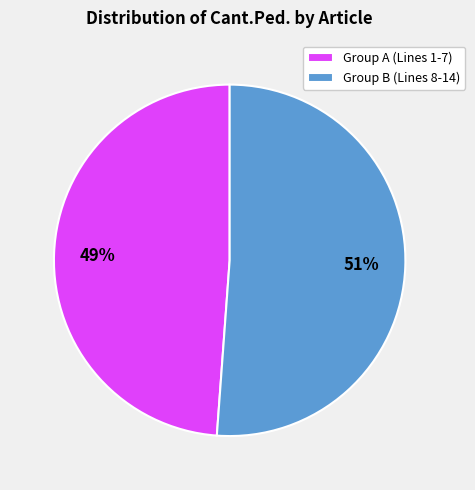

Is there any slice that represents more than half of the pie?

Yes